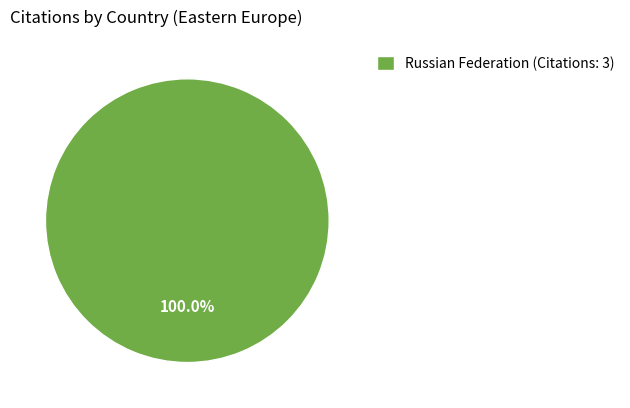

What is the majority slice?

Russian Federation (Citations: 3)